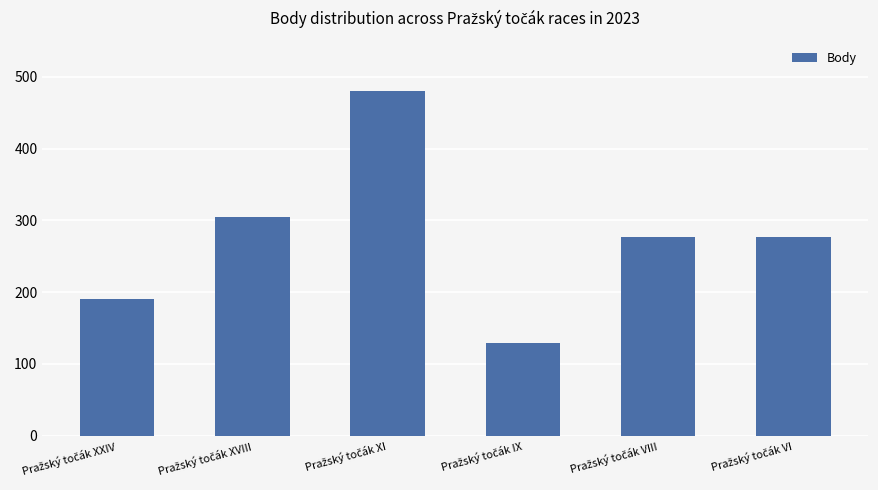

What is the sum of all values?

1660